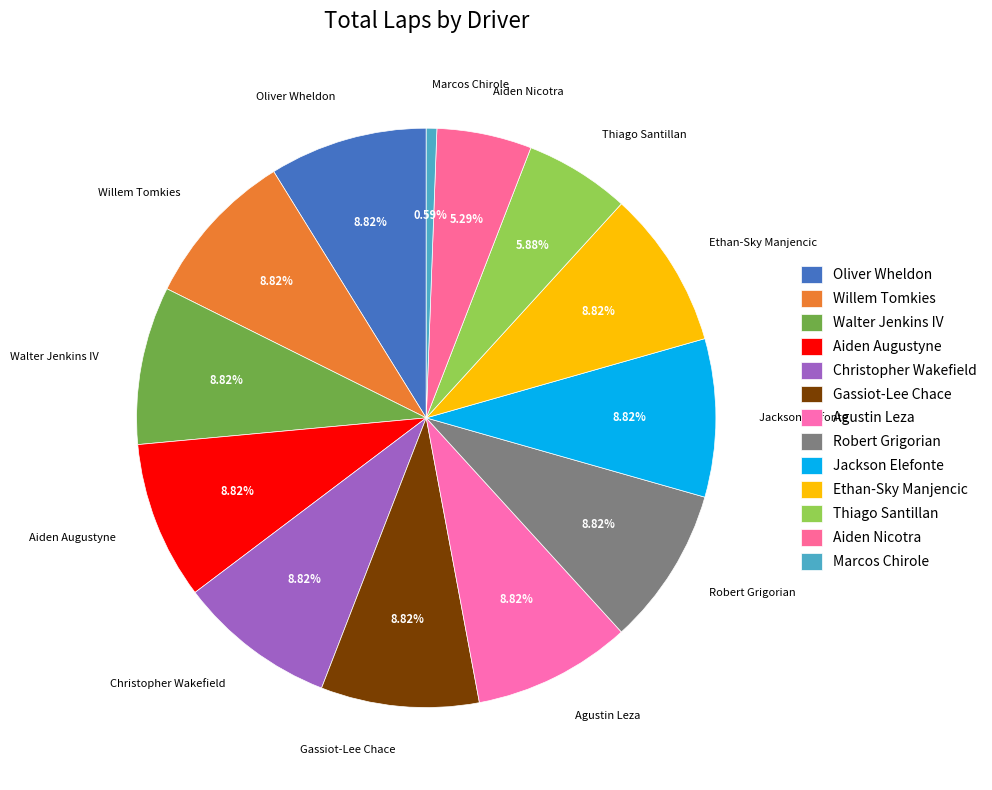

Which category has the smallest portion of the pie?

Marcos Chirole